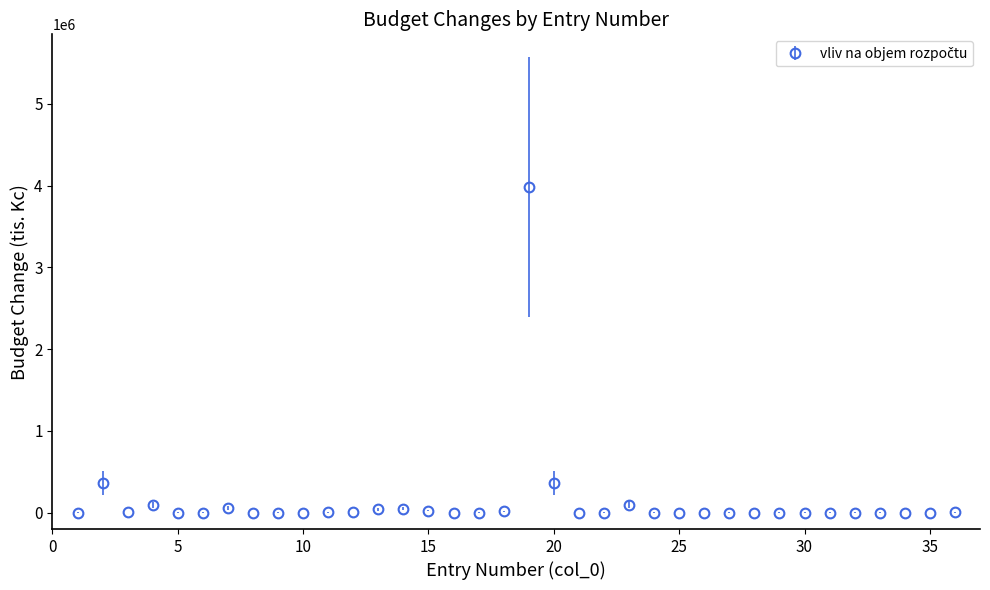

What is the difference between the maximum and second lowest values?

3979539.1